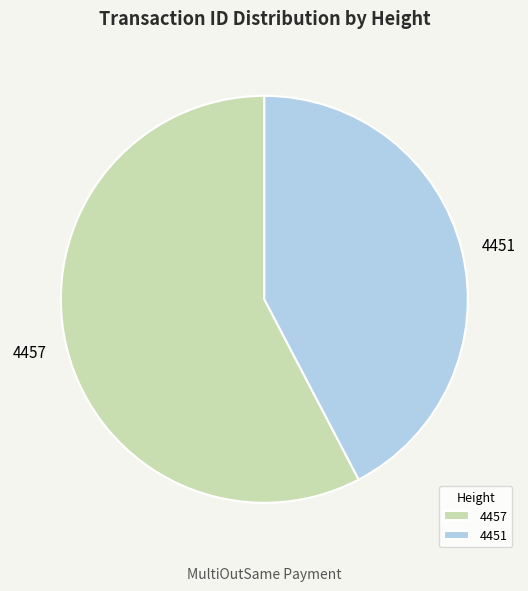

Which slice is the largest?

4457